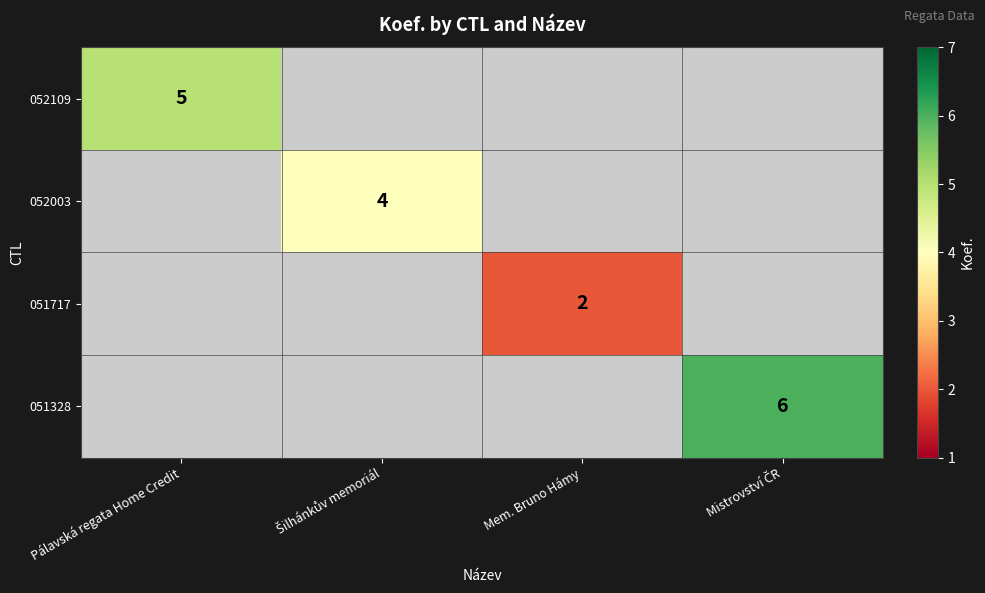

How many distinct data groups are displayed?

4